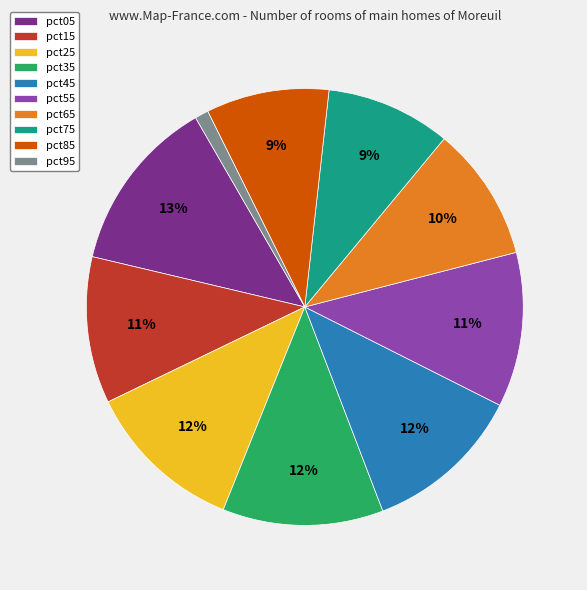

The pct15 slice represents 11% of the pie. True or false?

True